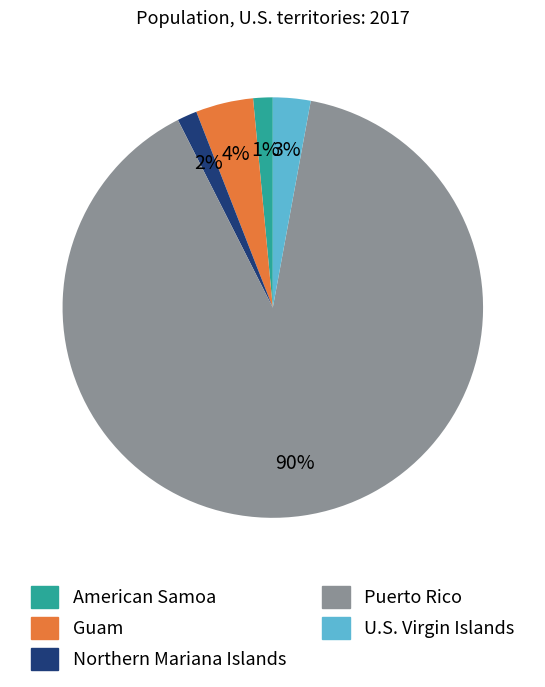

To the nearest percent, what is the average slice percentage?

20%